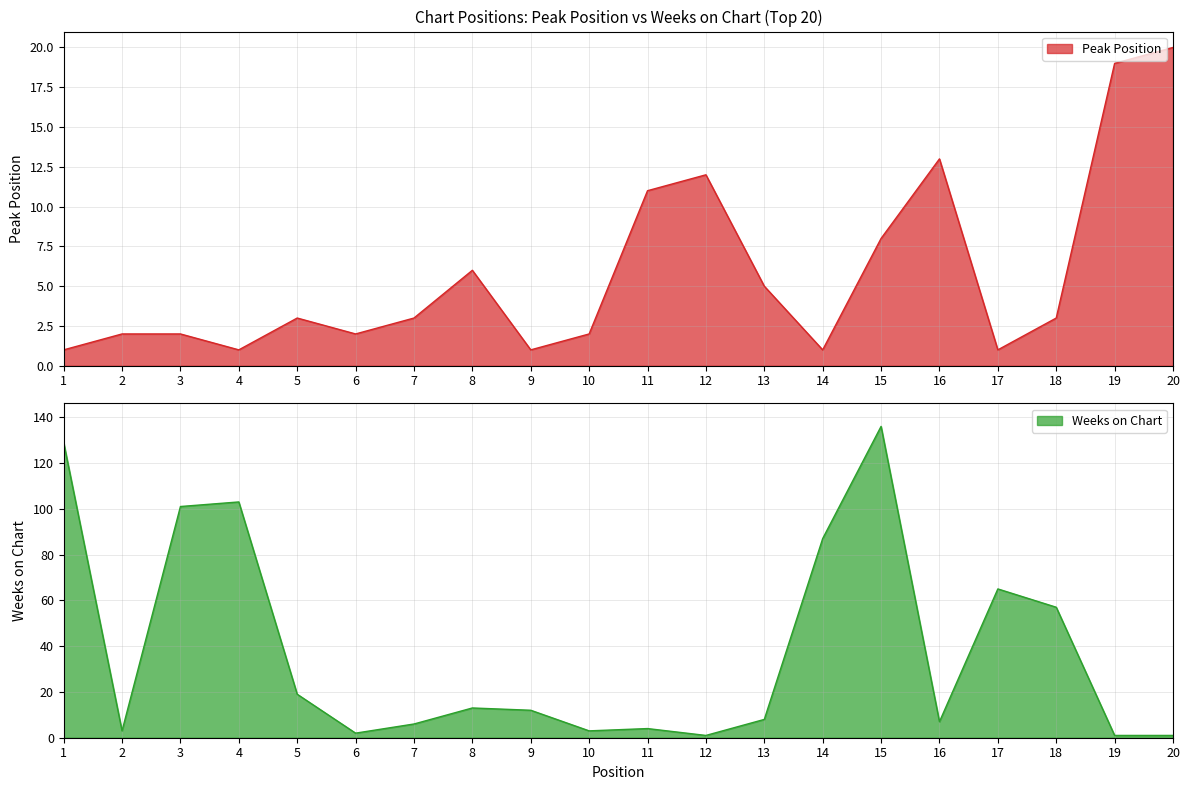

What is the minimum value for Weeks on Chart?

1